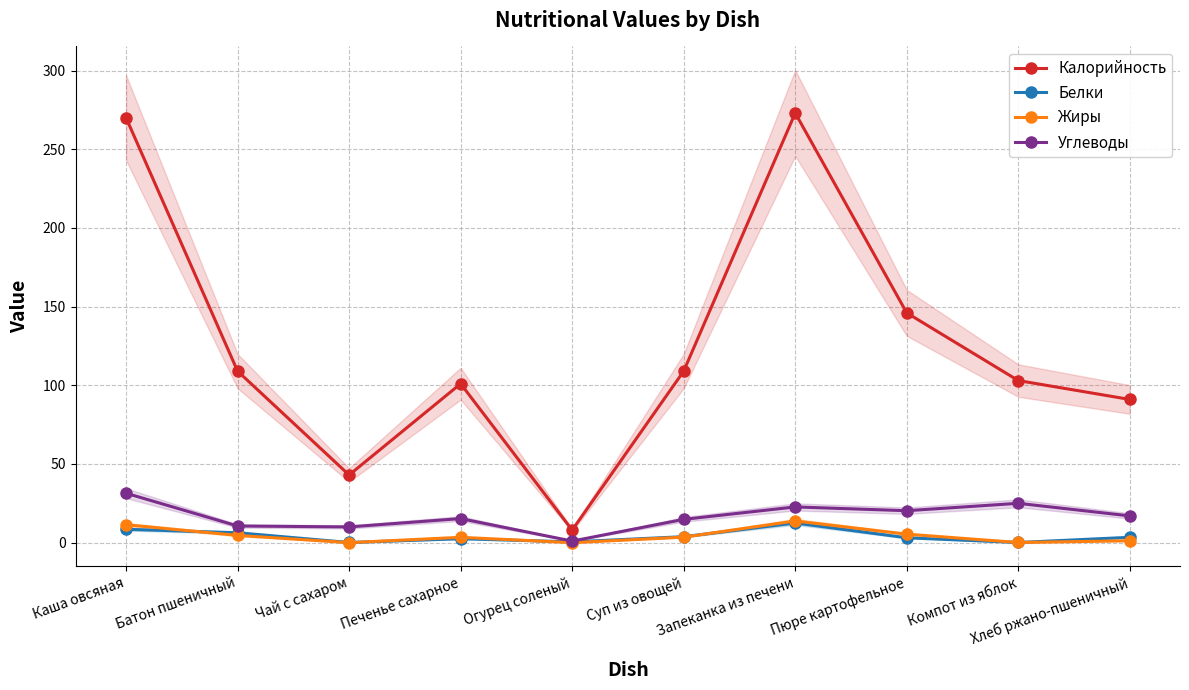

Reading left to right, what are all the values shown in this chart?

Калорийность: Каша овсяная=270.0	Батон пшеничный=109.0	Чай с сахаром=43.0	Печенье сахарное=101.0	Огурец соленый=8.0	Суп из овощей=109.0	Запеканка из печени=273.0	Пюре картофельное=146.0	Компот из яблок=103.0	Хлеб ржано-пшеничный=91.0
Белки: Каша овсяная=8.5	Батон пшеничный=6.3	Чай с сахаром=0.1	Печенье сахарное=2.5	Огурец соленый=0.5	Суп из овощей=3.8	Запеканка из печени=12.5	Пюре картофельное=3.1	Компот из яблок=0.1	Хлеб ржано-пшеничный=3.4
Жиры: Каша овсяная=11.4	Батон пшеничный=4.6	Чай с сахаром=0.0	Печенье сахарное=3.4	Огурец соленый=0.0	Суп из овощей=3.5	Запеканка из печени=13.8	Пюре картофельное=5.4	Компот из яблок=0.1	Хлеб ржано-пшеничный=1.2
Углеводы: Каша овсяная=31.4	Батон пшеничный=10.6	Чай с сахаром=10.0	Печенье сахарное=15.3	Огурец соленый=1.0	Суп из овощей=14.8	Запеканка из печени=22.7	Пюре картофельное=20.3	Компот из яблок=25.0	Хлеб ржано-пшеничный=17.0